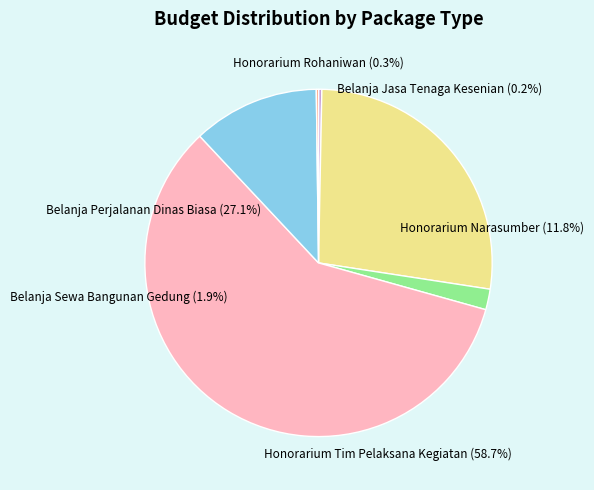

Is it true that SEKRETARIAT DAERAH PROVINSI KALIMANTAN (Honorarium Narasumber 2) is 1% of the pie?

False